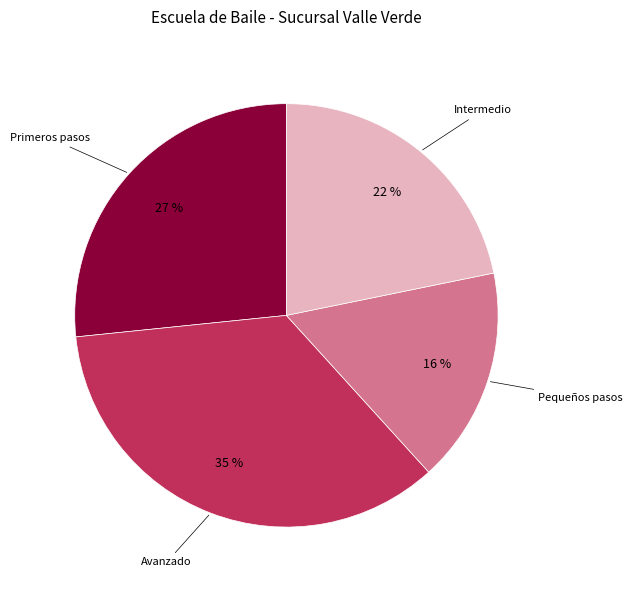

To the nearest percent, what is the average slice percentage?

25%